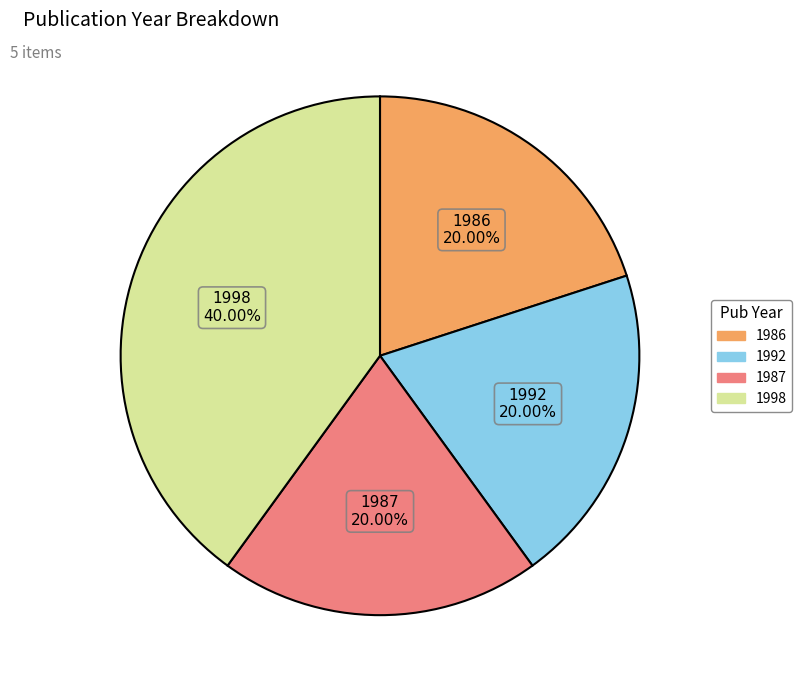

Is there any slice that represents more than half of the pie?

No